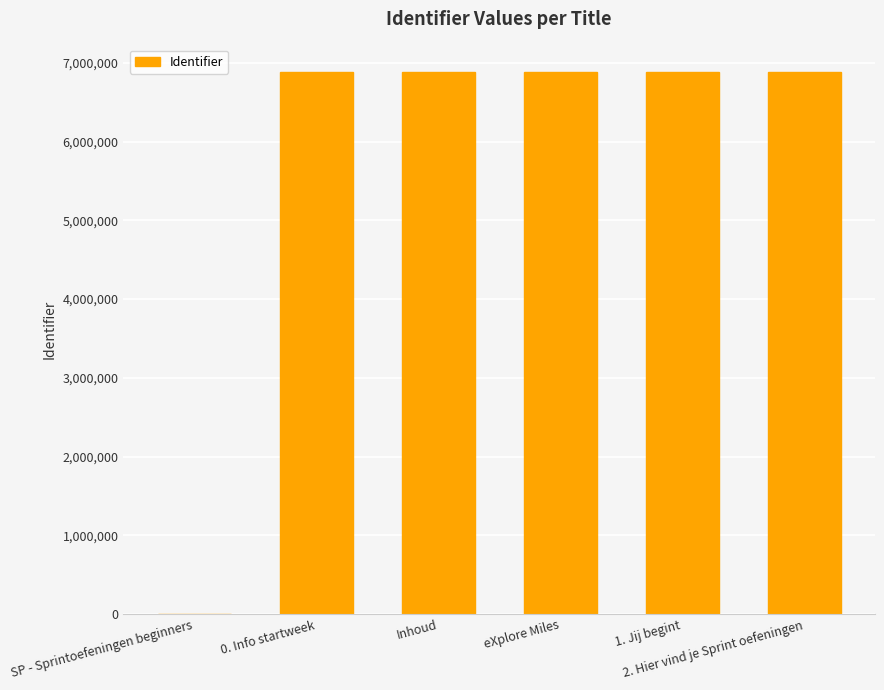

What is the maximum value shown in the chart?

6888906